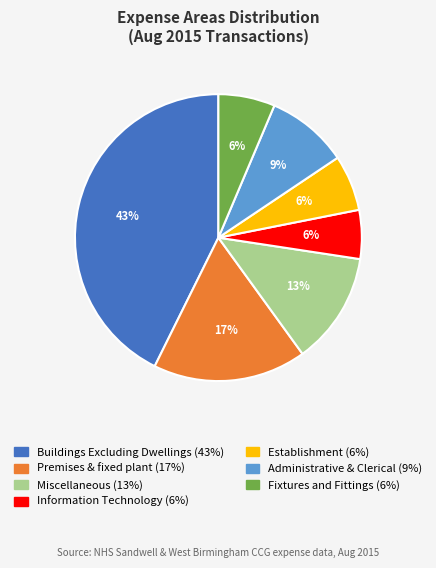

Is it true that Fixtures and Fittings is 6% of the pie?

True